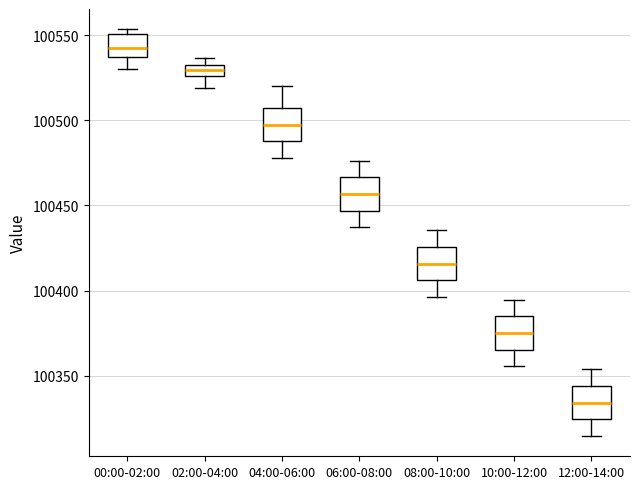

Where does the upper whisker of the box for 04:00-06:00 end on the y-axis? The values are not printed on the chart, so give them approximately, as read against the axis.

100520